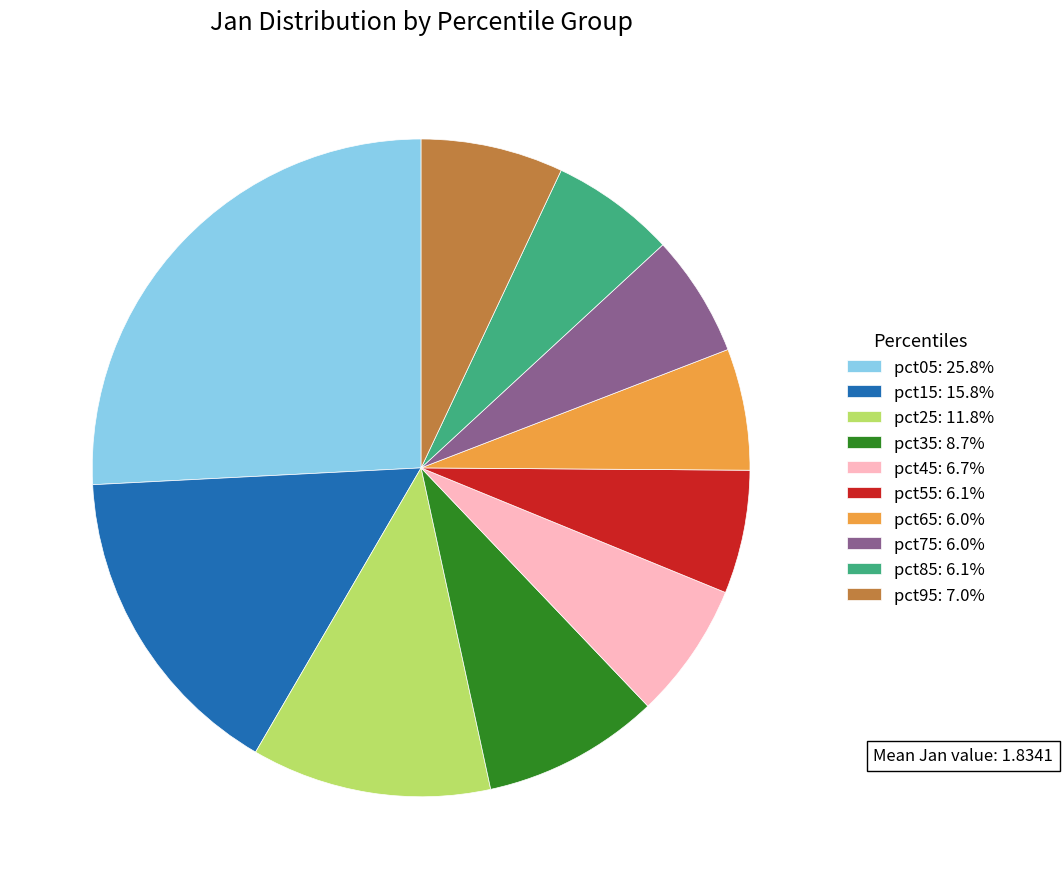

Which category has the biggest portion of the pie?

pct05